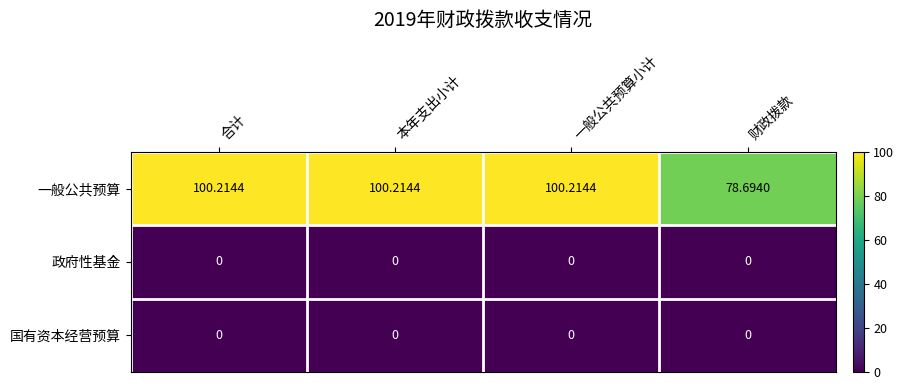

Which series has the largest total across all categories?

一般公共预算